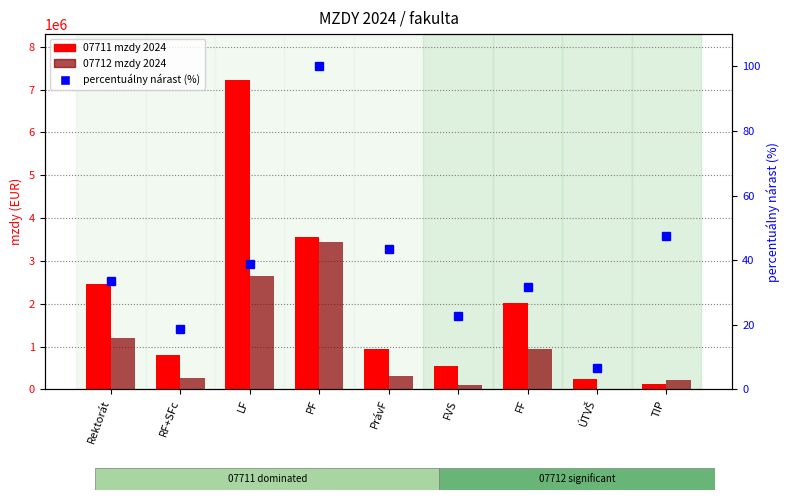

What is the difference between the second highest and minimum values in the 07712 mzdy 2024 series?

2638039.0